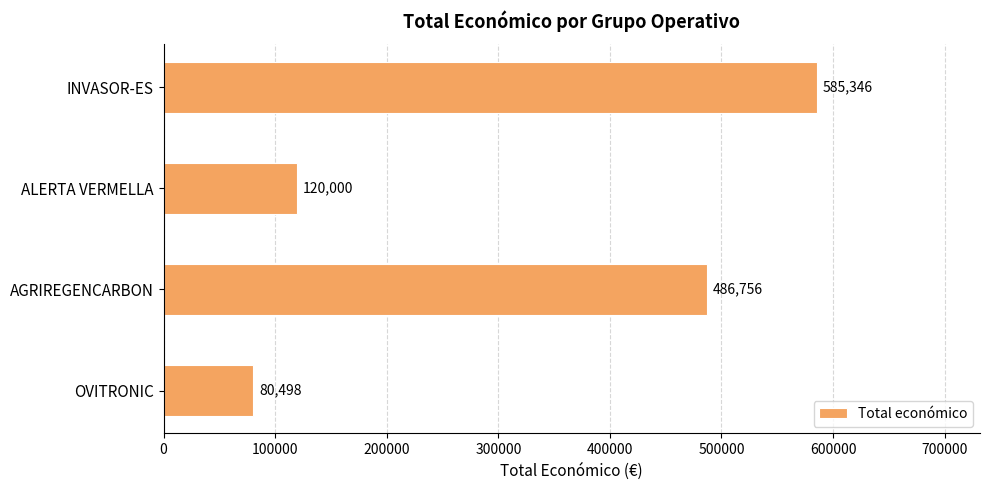

Does the chart contain any negative values?

No